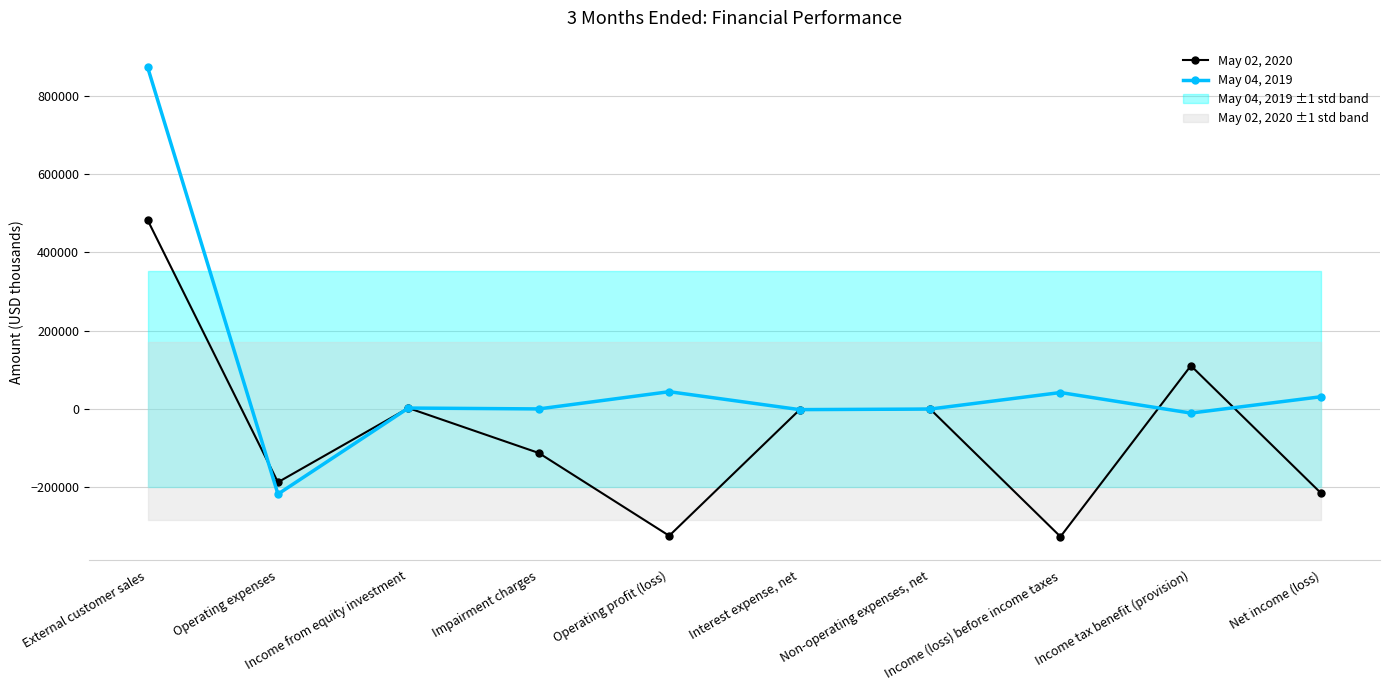

What is the maximum value shown in the chart?

873289